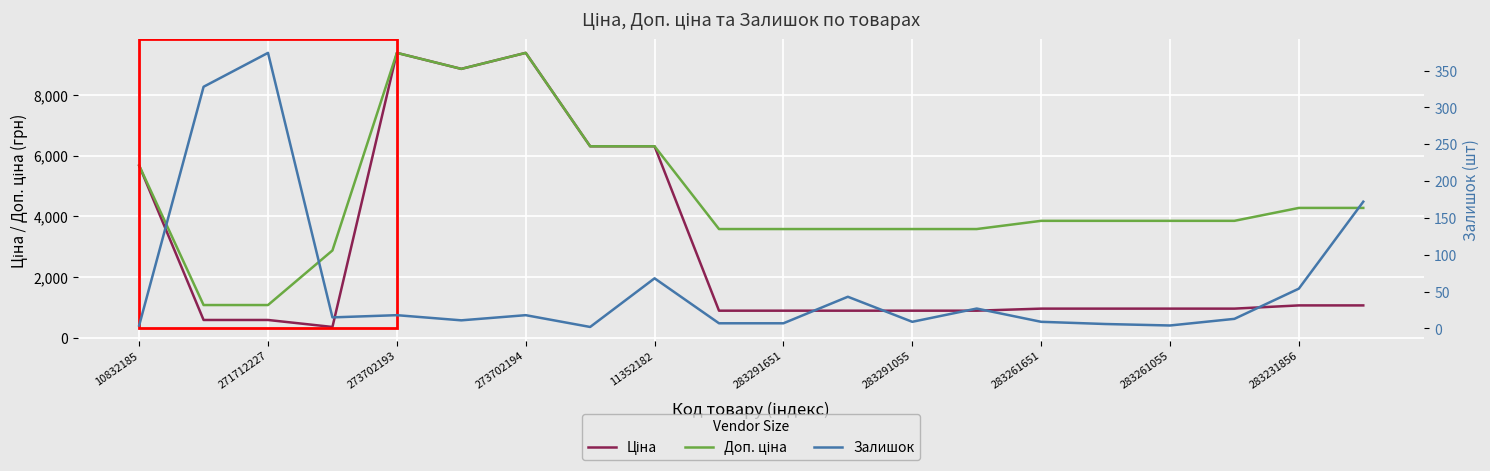

Is it true that Ціна equals 963.5 at 283261651?

True